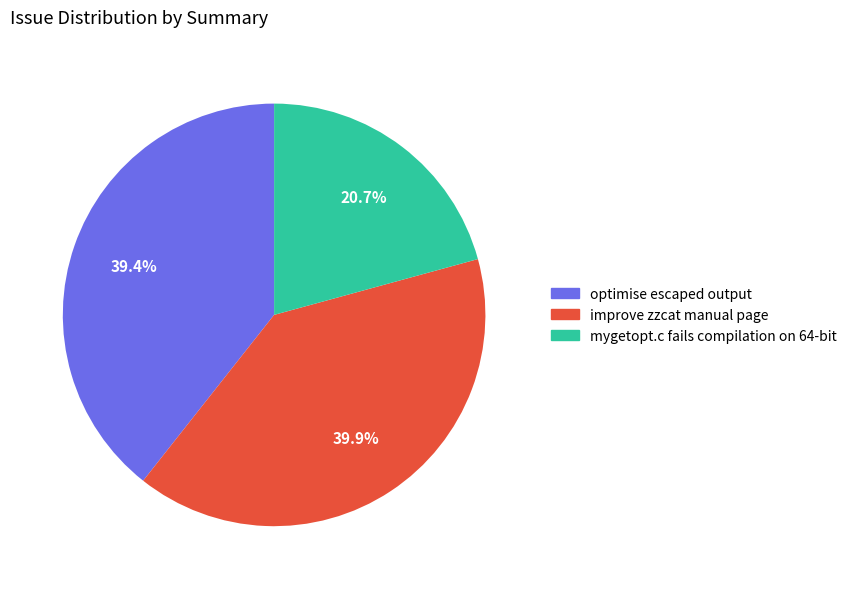

Does optimise escaped output represent more than half of the total?

No